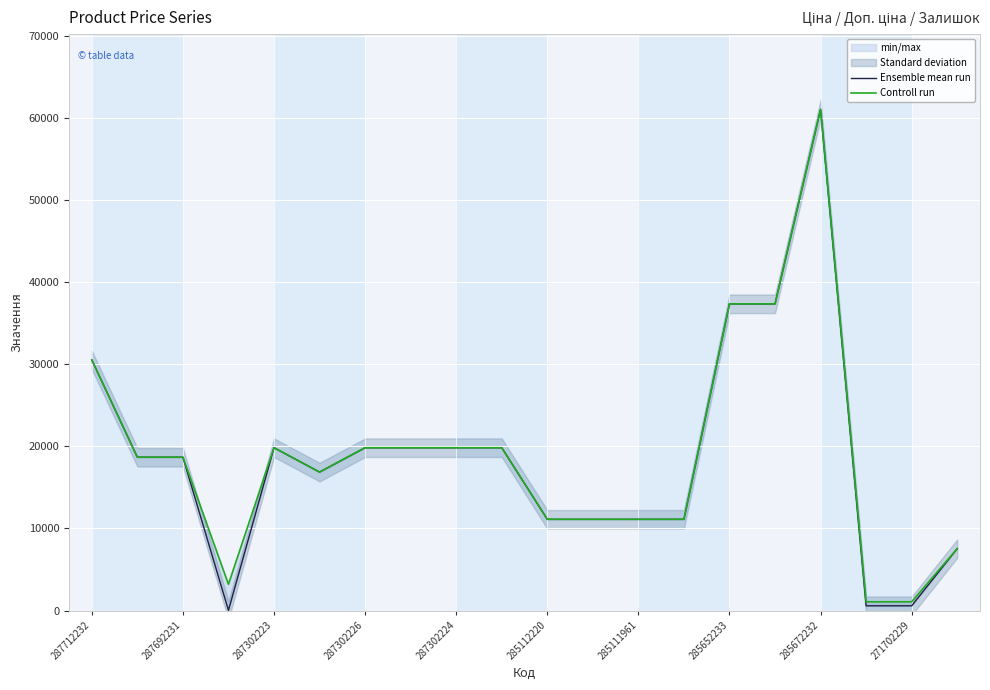

What is the label of the 18th point from the left?

17